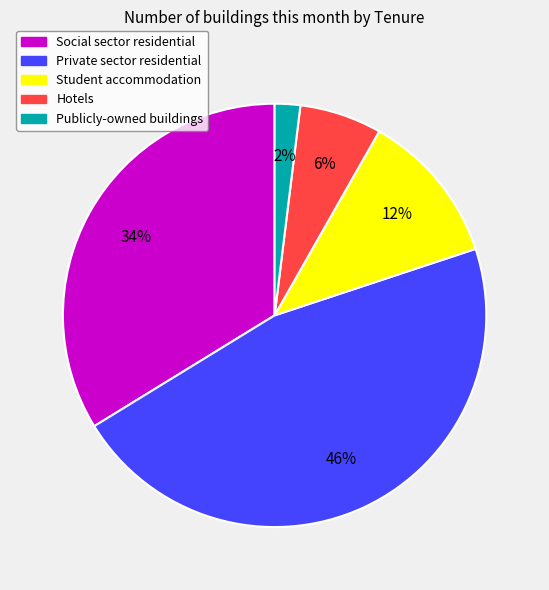

Rank the categories by value from lowest to highest.

Publicly-owned buildings, Hotels, Student accommodation, Social sector residential, Private sector residential